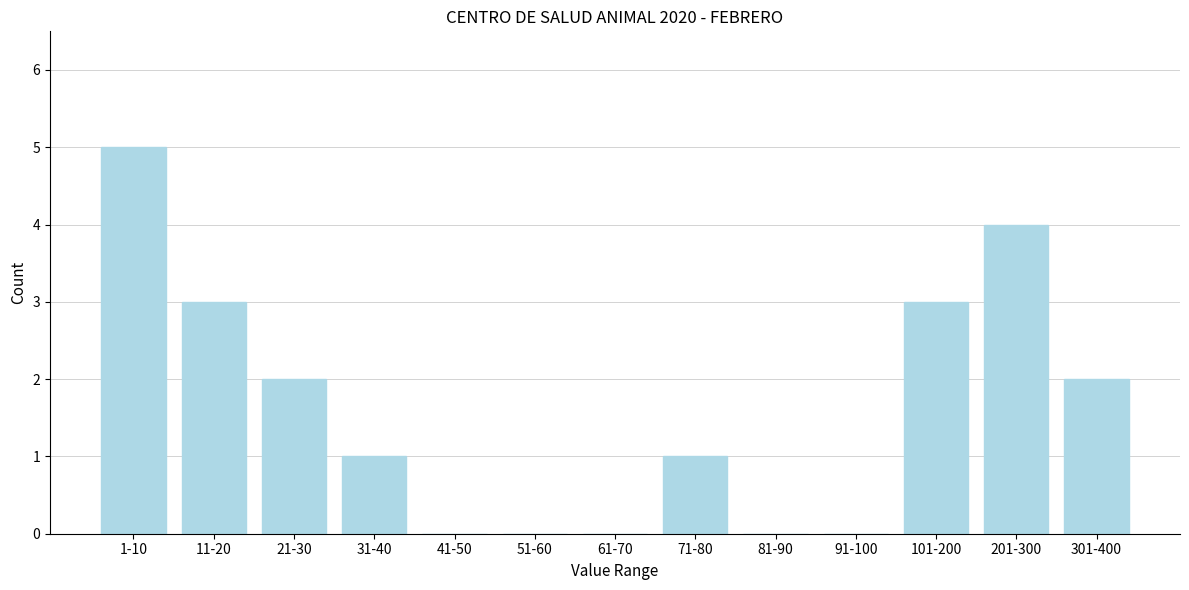

Reading left to right, list all the values displayed in this chart.

1-10=5	11-20=3	21-30=2	31-40=1	41-50=0	51-60=0	61-70=0	71-80=1	81-90=0	91-100=0	101-200=3	201-300=4	301-400=2